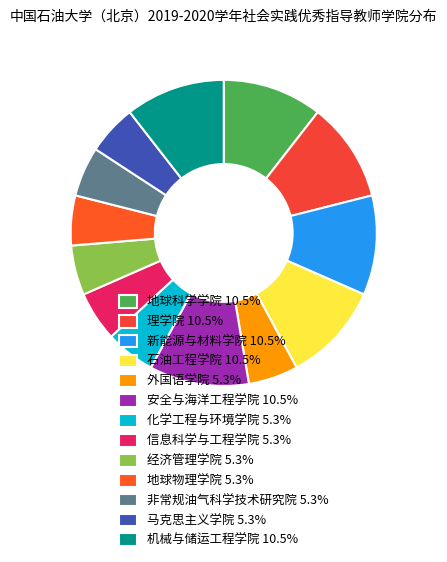

Combined, what portion of the pie is 机械与储运工程学院 and 非常规油气科学技术研究院?

15.8%